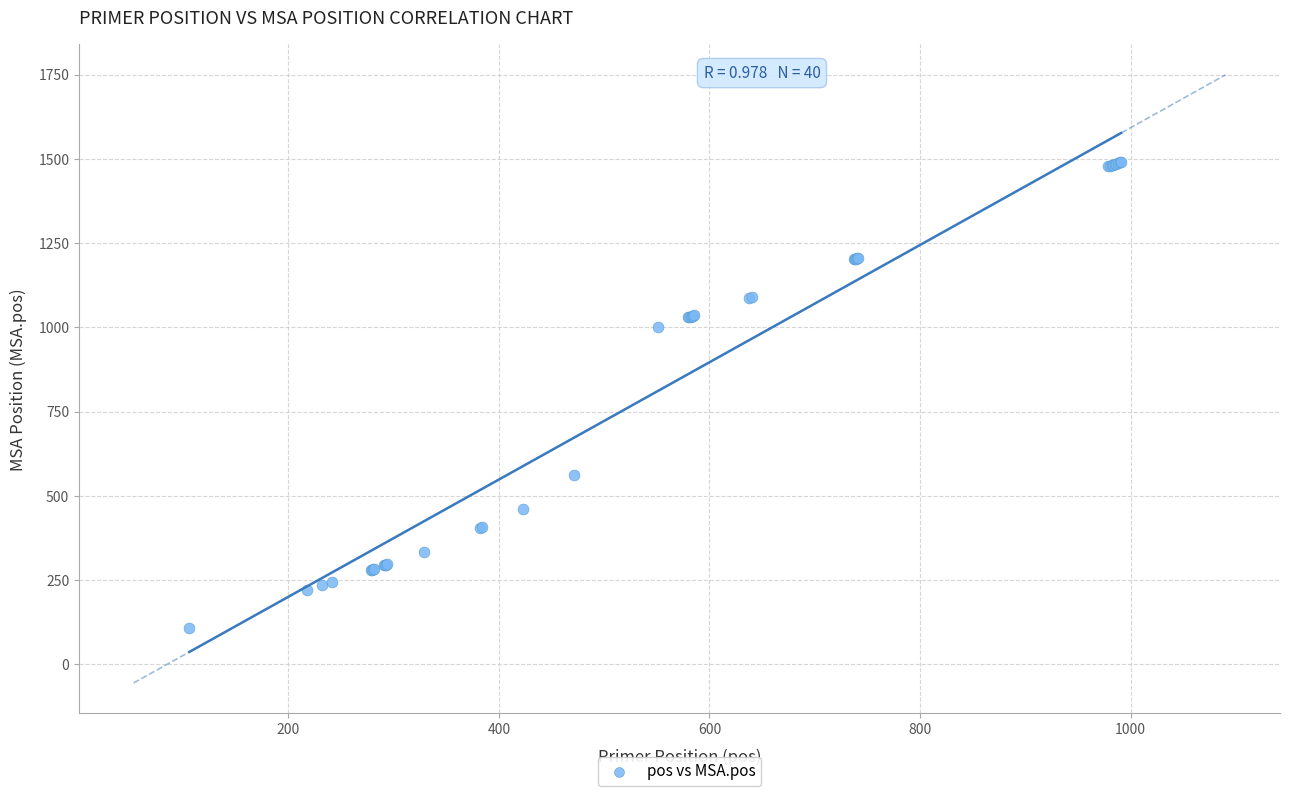

What Y value in the scatter plot is closest to 799?

1000